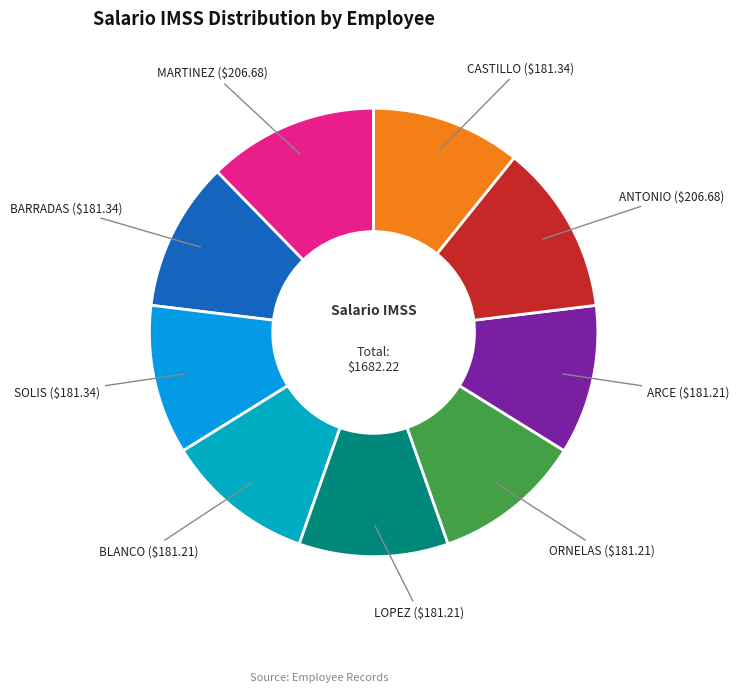

How many segments does this pie chart have?

9